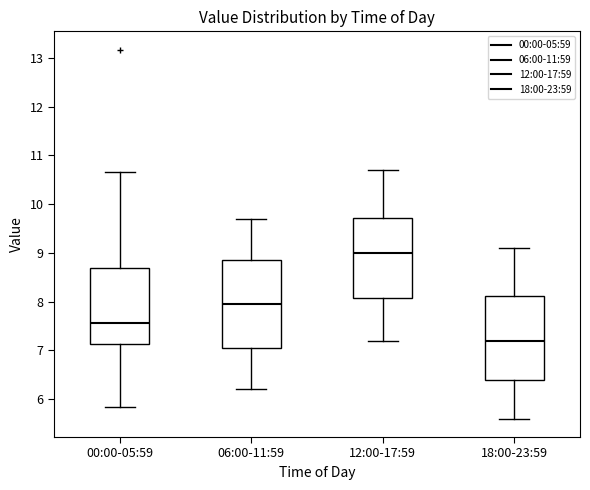

Reading left to right, read every box against the y-axis: the position of its median line, the range the box covers, and the ends of its whiskers. The values are not printed on the chart, so give them approximately, as read against the axis.

00:00-05:59: median 7.6, box 7.1 to 8.7, whiskers 5.8 to 10.7
06:00-11:59: median 8.0, box 7.1 to 8.9, whiskers 6.2 to 9.7
12:00-17:59: median 9.0, box 8.1 to 9.7, whiskers 7.2 to 10.7
18:00-23:59: median 7.2, box 6.4 to 8.1, whiskers 5.6 to 9.1